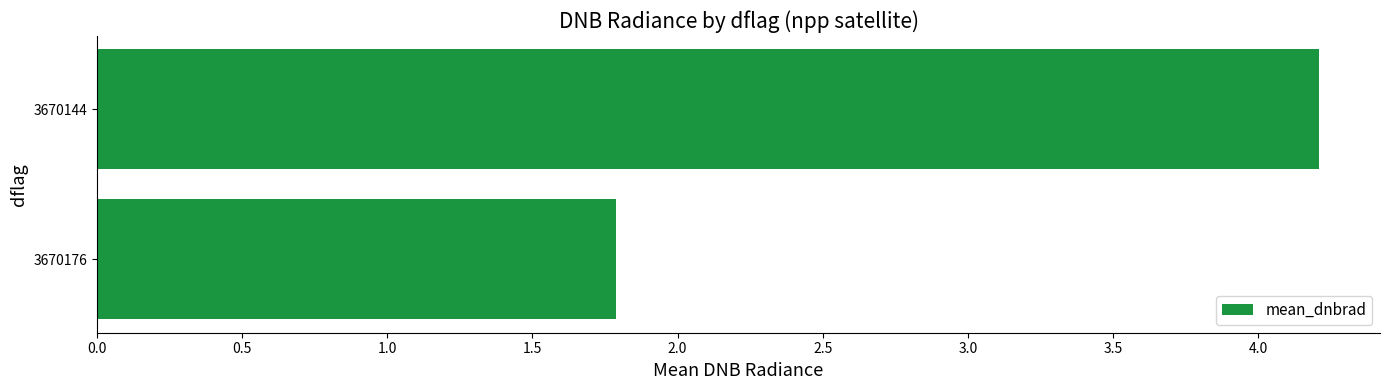

Approximately how many times larger is the value at 3670176 compared to 3670144?

0.4